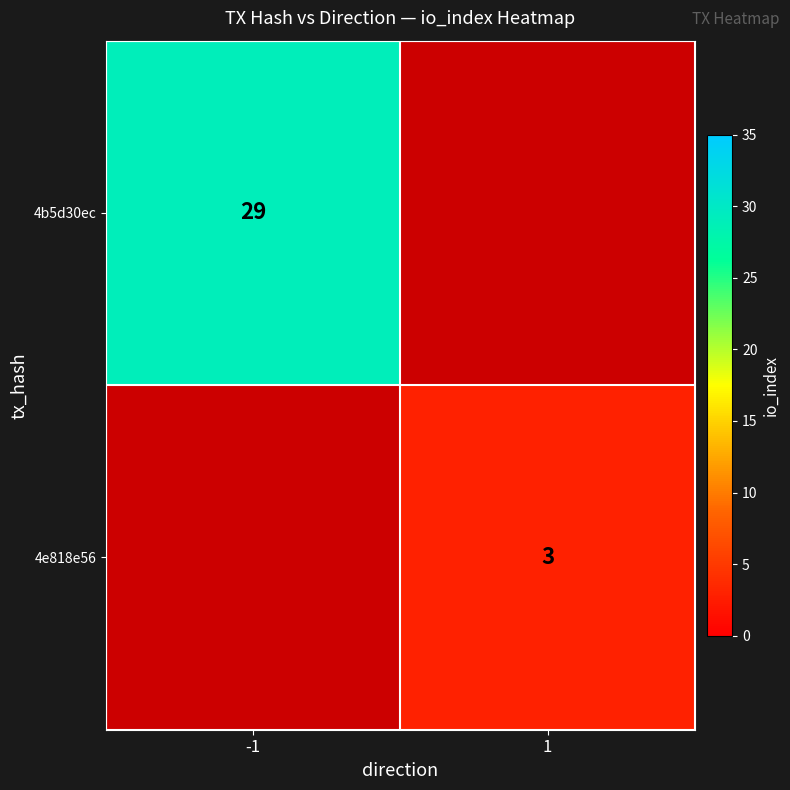

The 4e818e56 series shows 5 at 1. True or false?

False